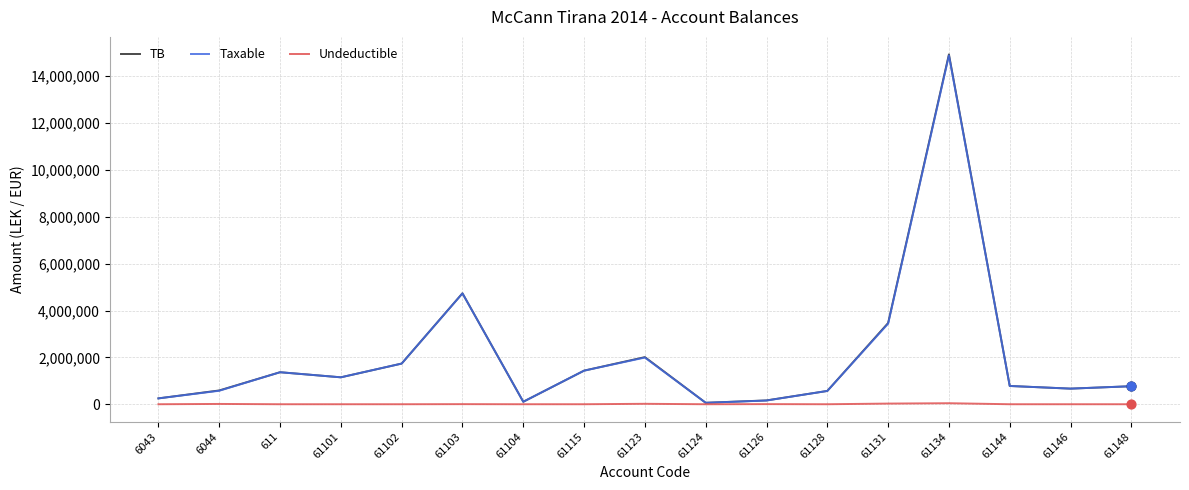

What is the total value across all series at 61128?

1134921.1